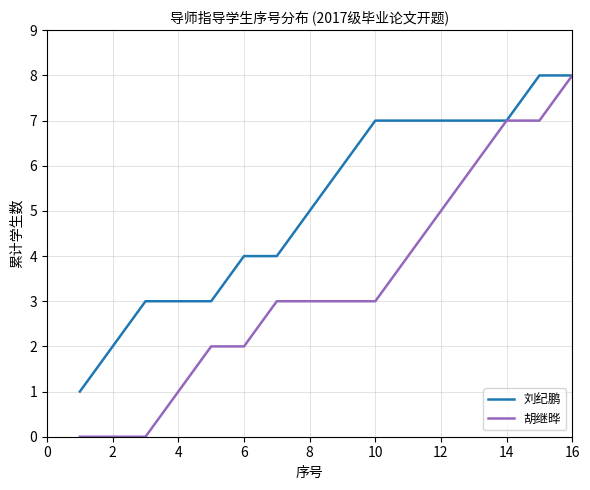

Which series has the widest spread of values?

胡继晔